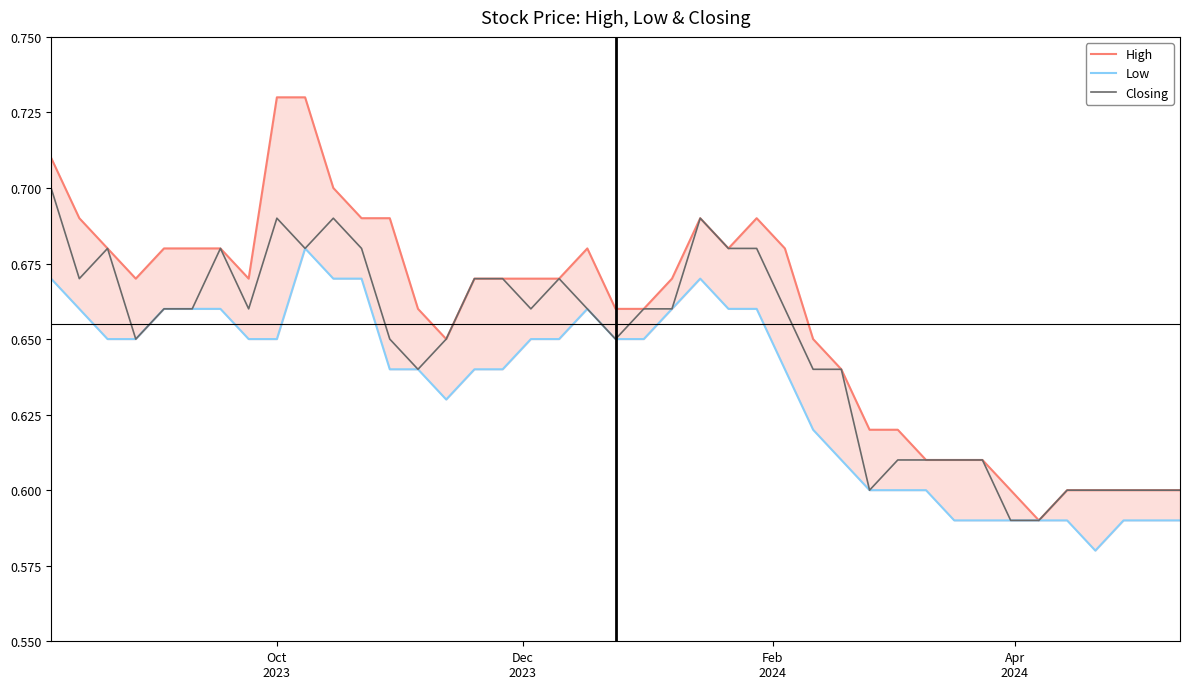

Does the chart display data point markers on the line(s)?

No